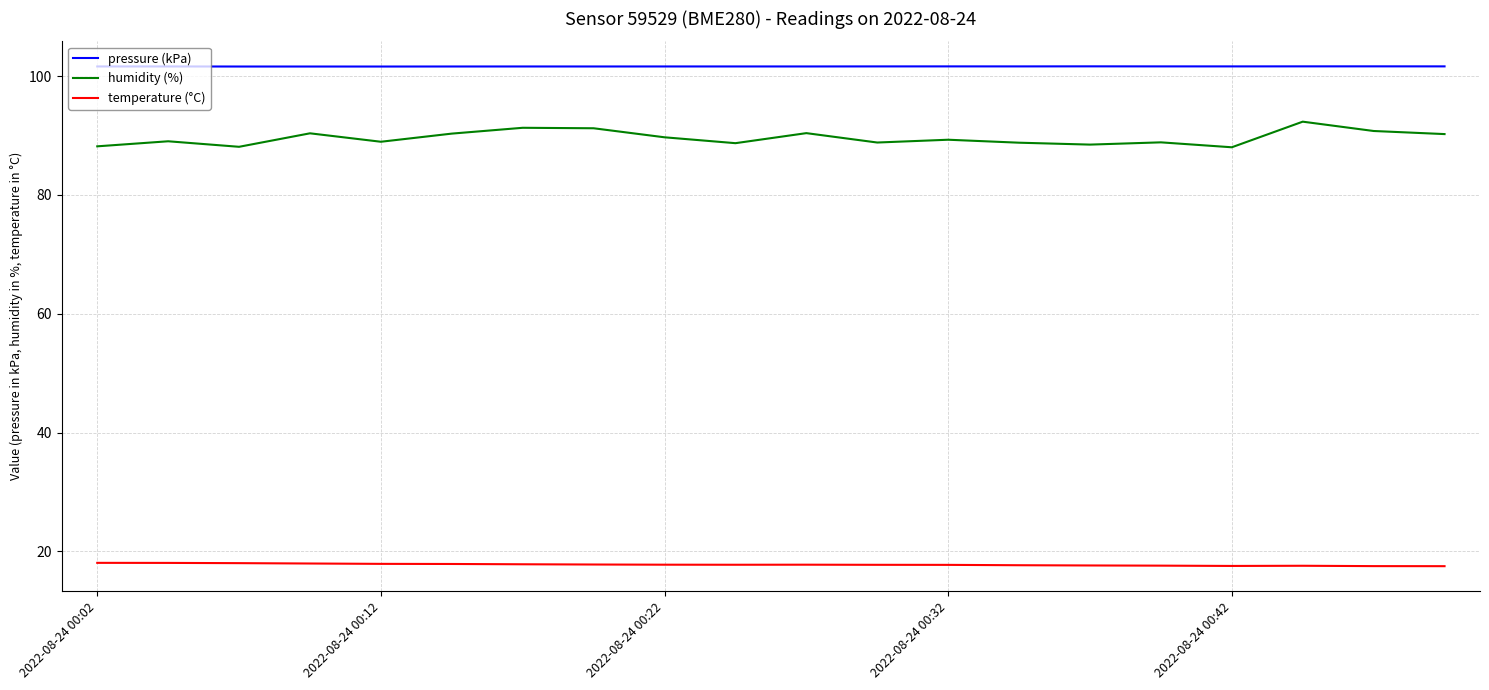

Count the number of categories in the chart.

20